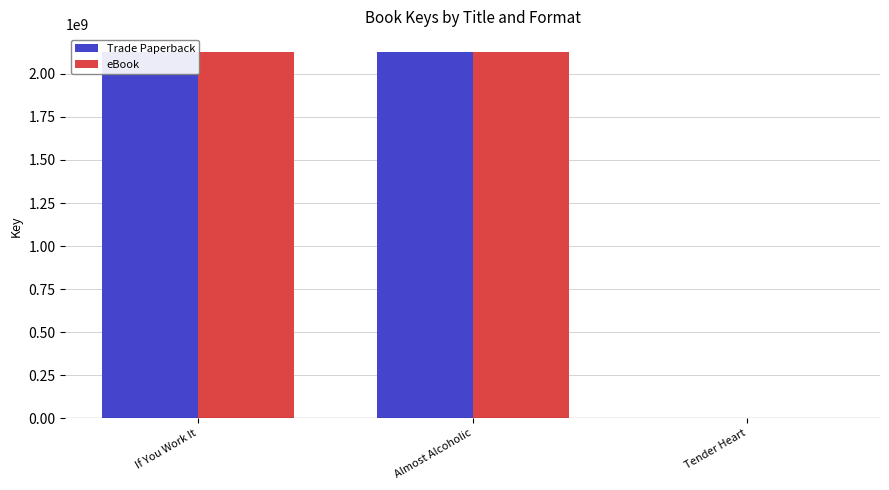

What value does the Trade Paperback series have at Tender Heart, to the nearest 10?

1686380